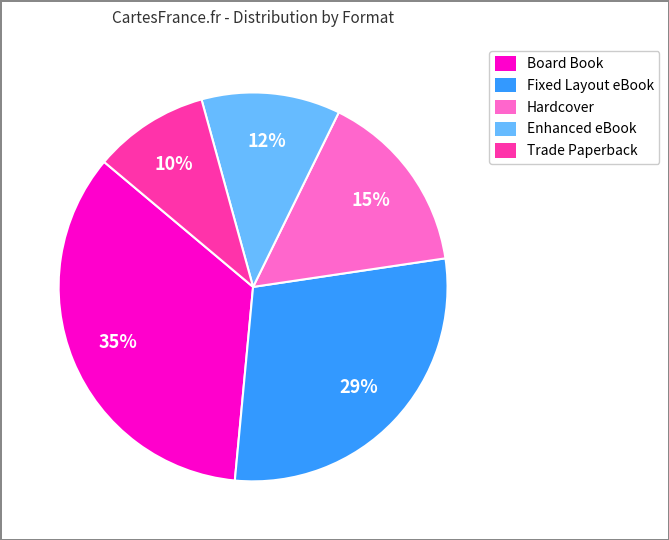

Which slice is the largest?

Board Book